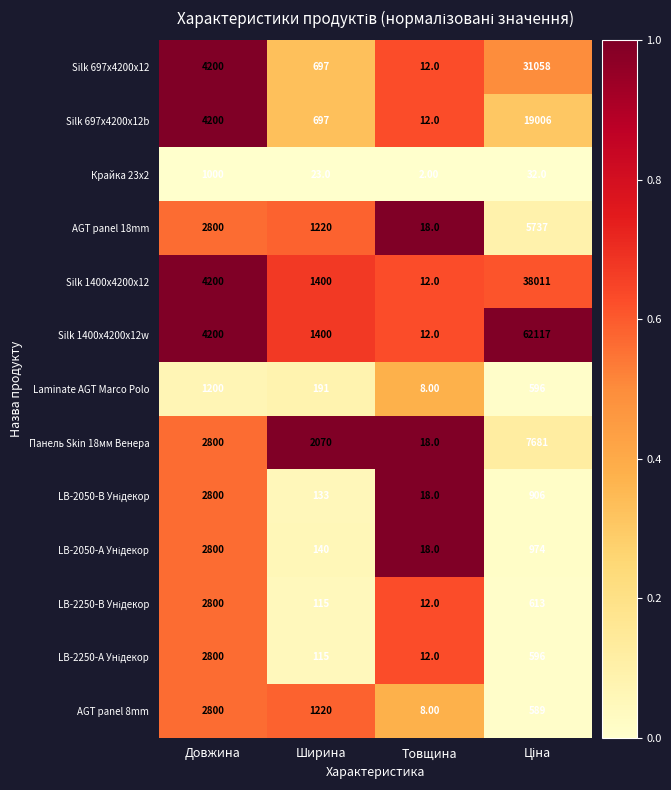

What is the average value of the Silk 697x4200x12 series?

8992